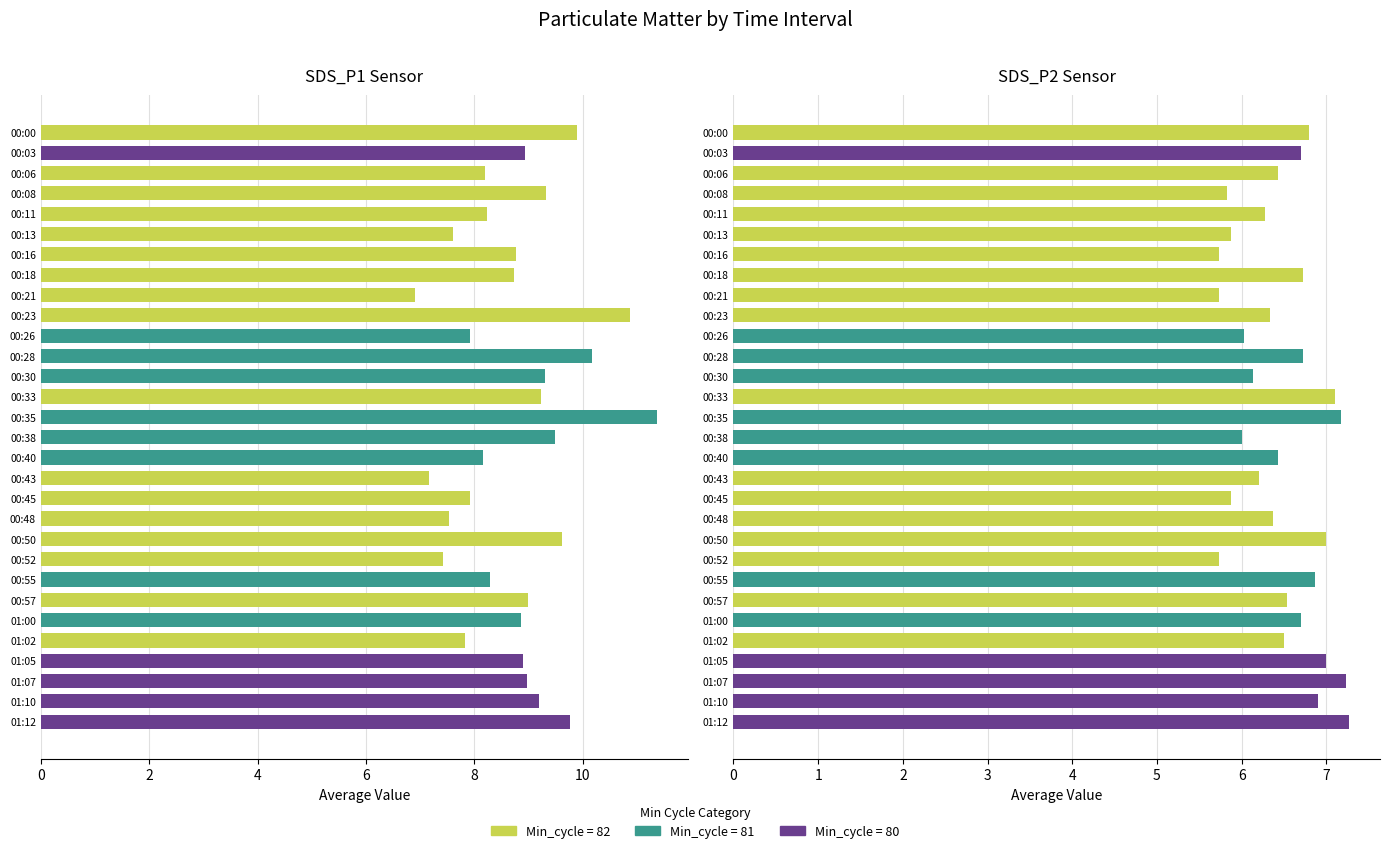

What is the difference between the second highest and second lowest values in the SDS_P2 series?

1.5